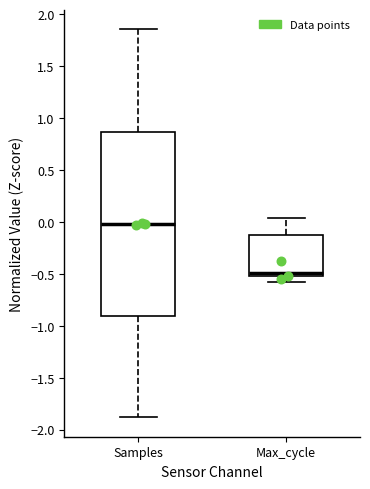

Which box is the tallest, from its lower edge to its upper edge?

Samples